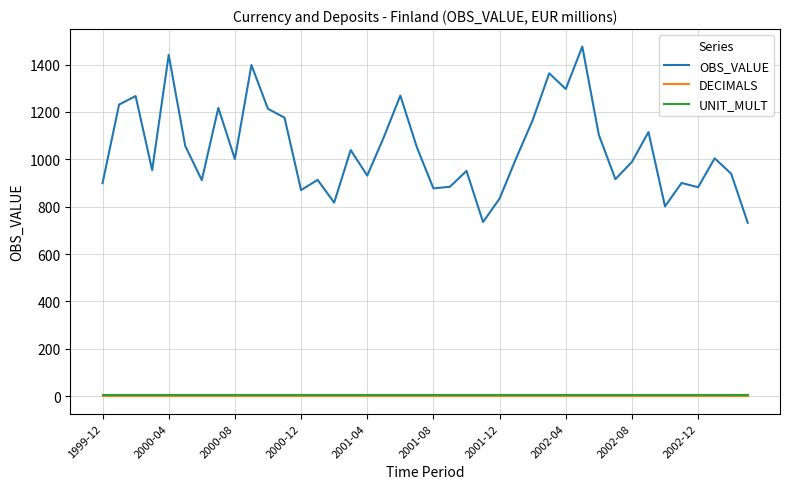

True or false: UNIT_MULT and OBS_VALUE intersect in this chart.

False